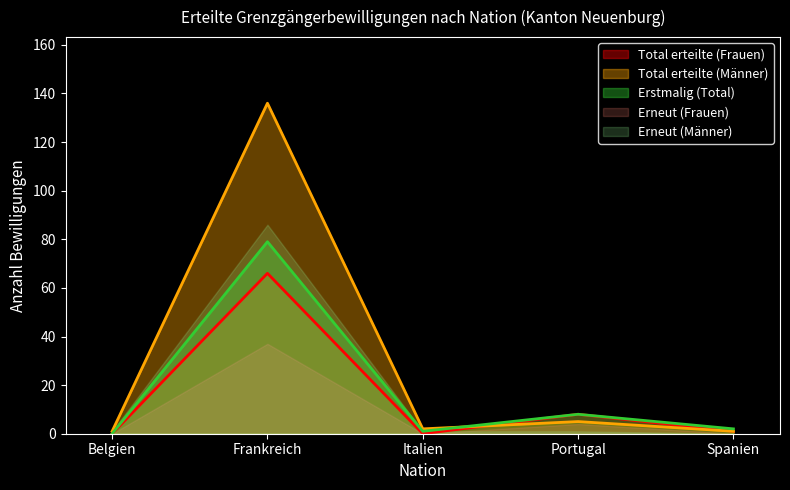

Which series has the widest spread of values?

Total erteilte (Männer)